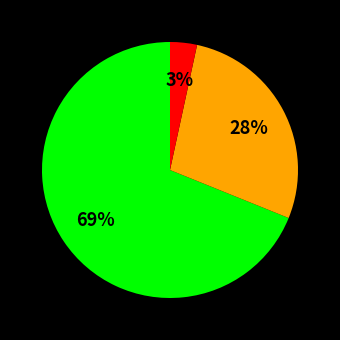

Is there any slice that represents more than half of the pie?

Yes